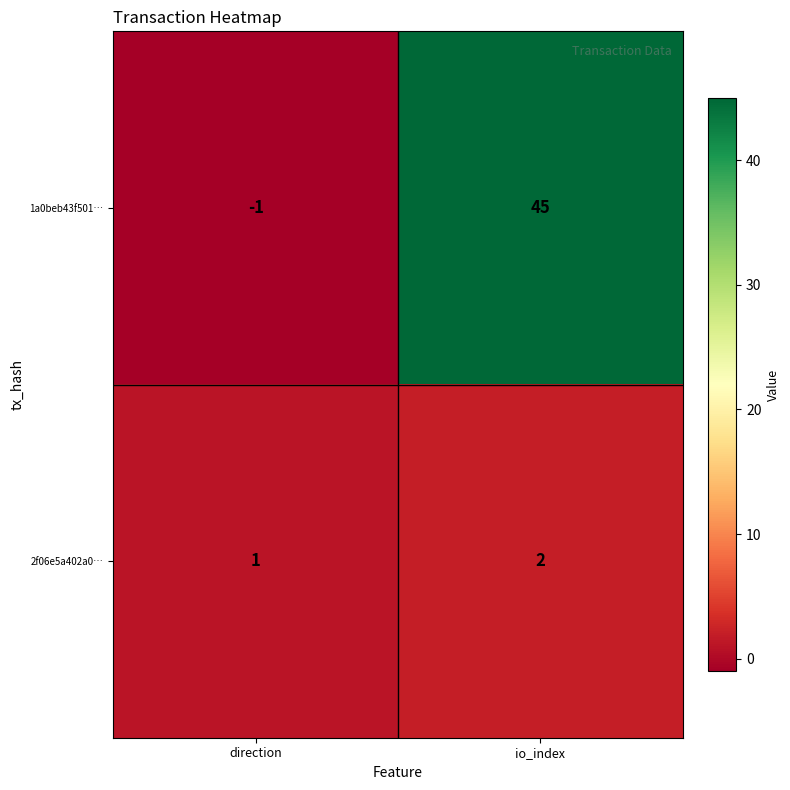

List the series in order of their overall mean, highest first.

1a0beb43f501…, 2f06e5a402a0…